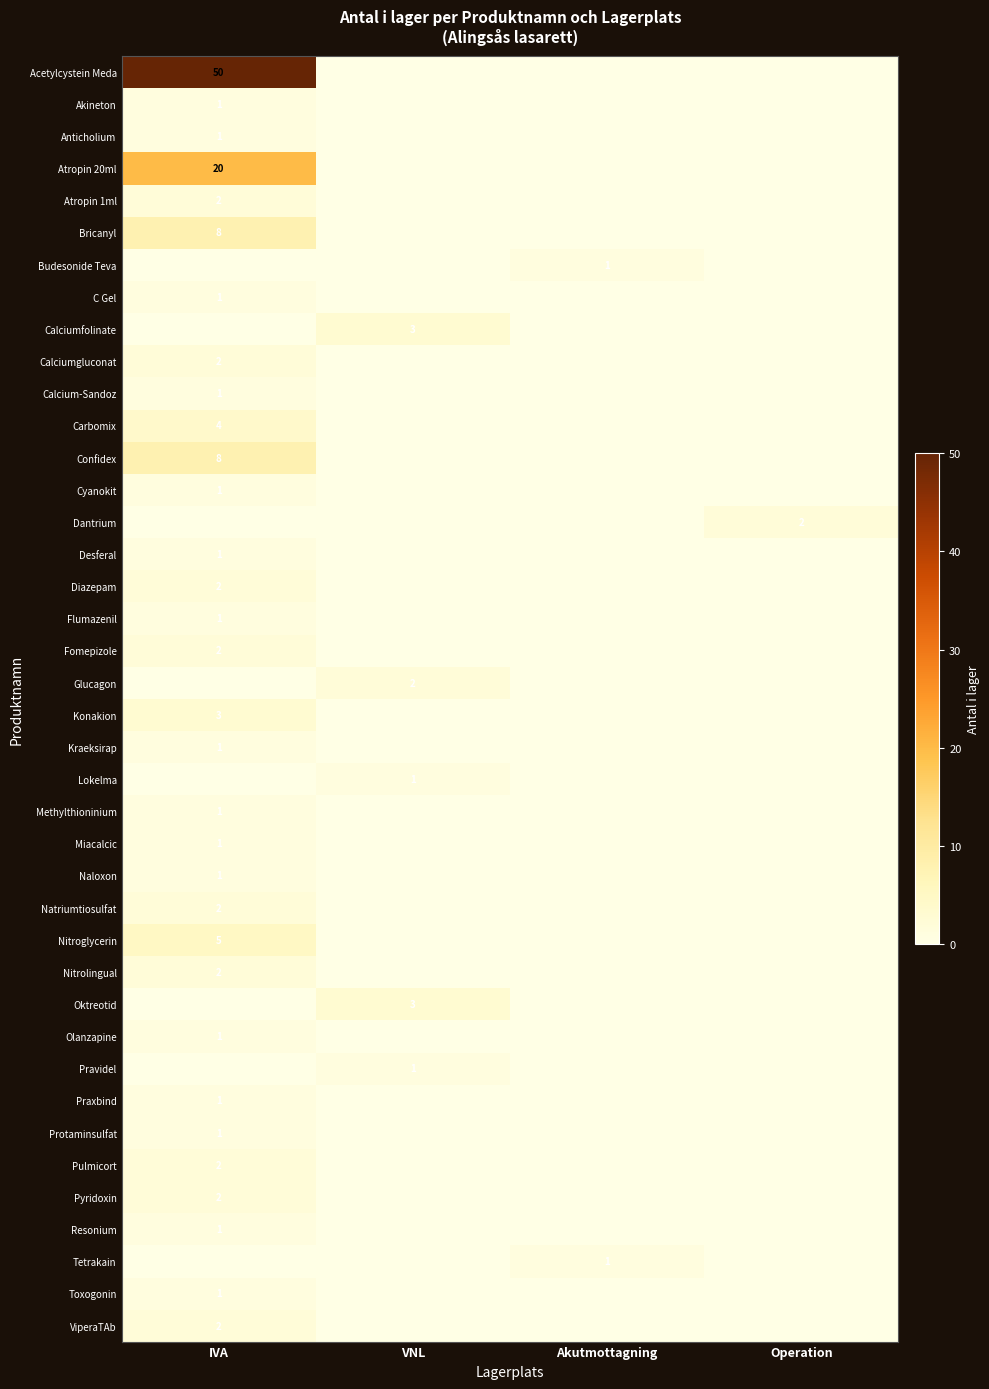

True or false: Carbomix has a value of 6 at IVA.

False